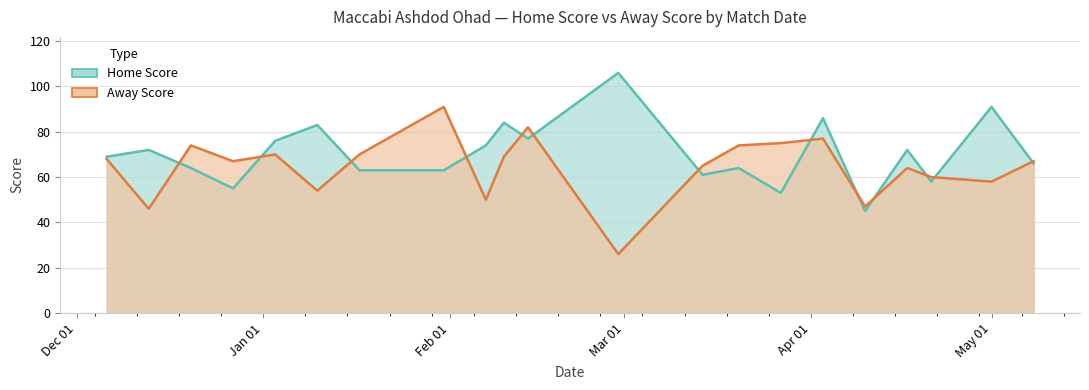

What is the average value of the Away Score series?

64